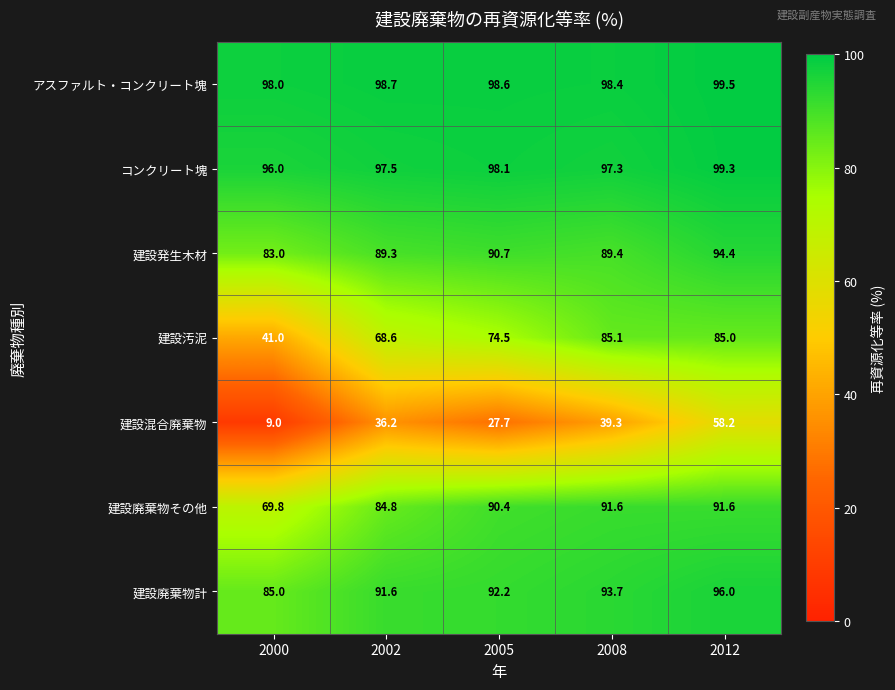

Between 2005 and 2012, which series saw the biggest shift?

建設混合廃棄物